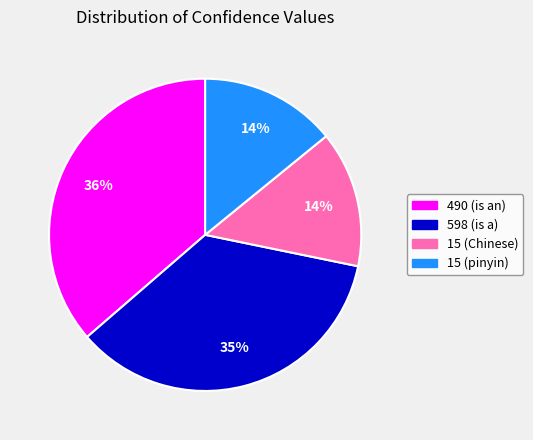

Is there any slice that represents more than half of the pie?

No